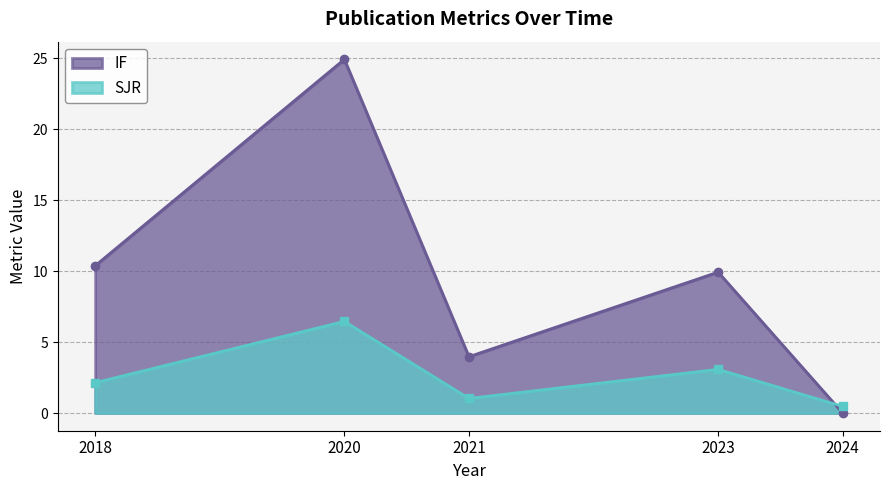

After their last crossing, which series has the higher values: SJR or IF?

SJR